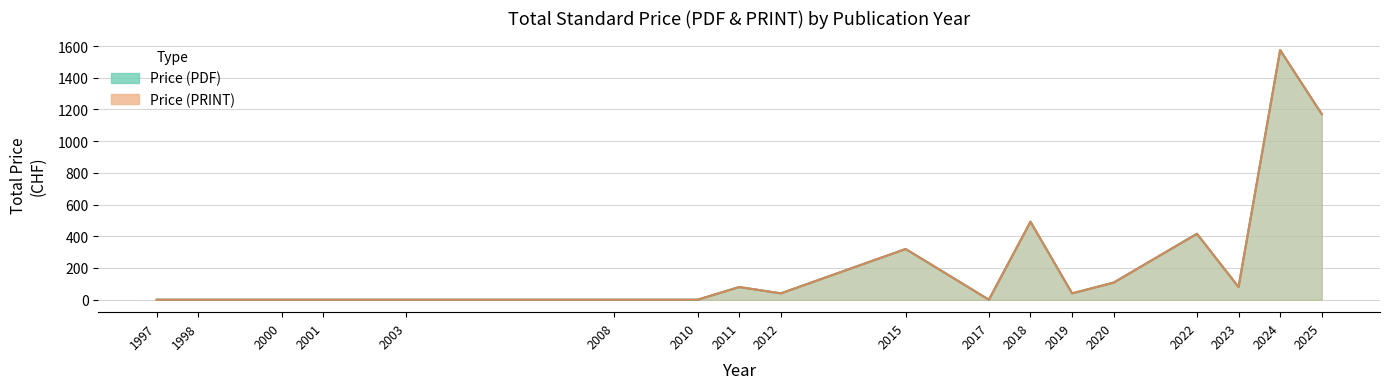

How many lines are shown in the chart?

2